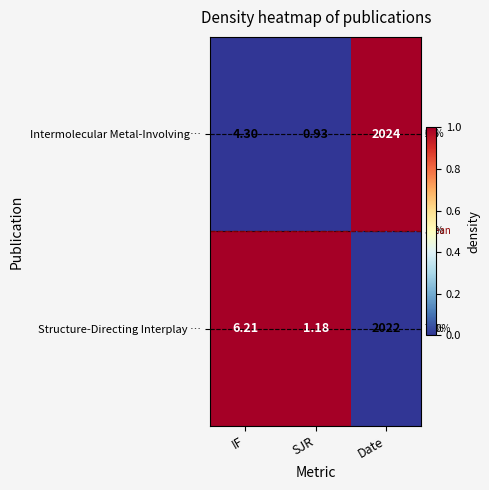

Between IF and Date, which series saw the biggest shift?

Intermolecular Metal-Involving…